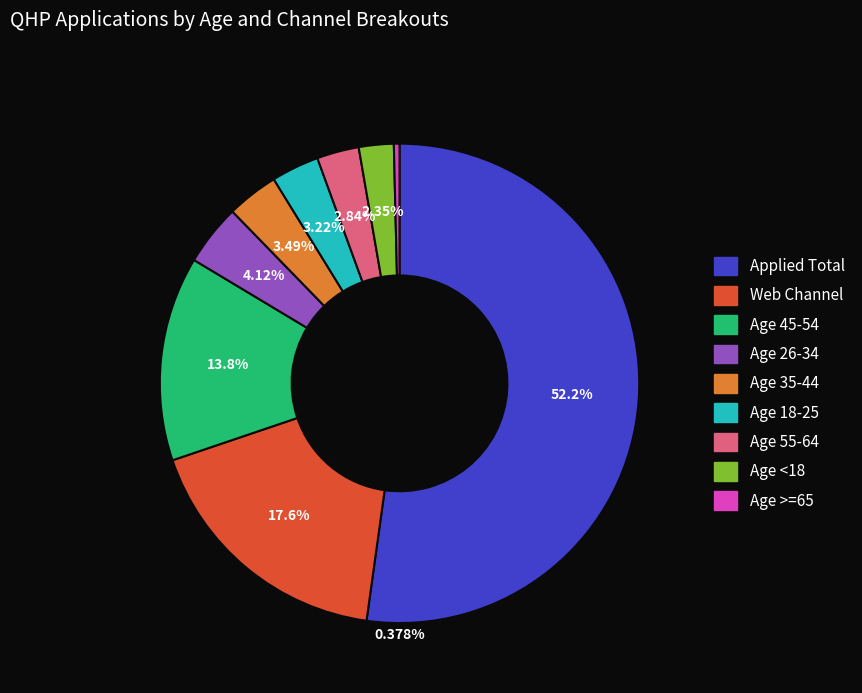

Approximately how many times larger is the value at QHP_APP_AGE1 compared to QHP_APP_WEB?

0.1